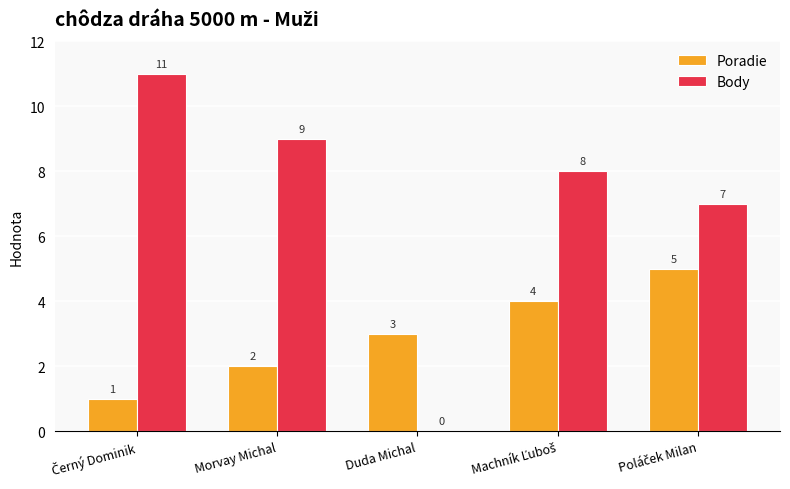

Is it true that Body equals 6 at Duda Michal?

False